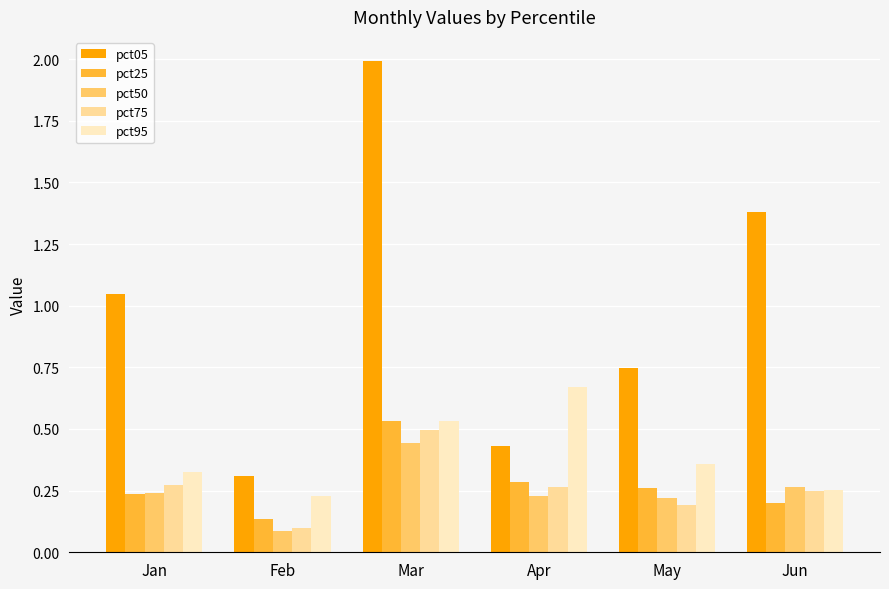

True or false: pct25 has a value of 0.1 at Jun.

False